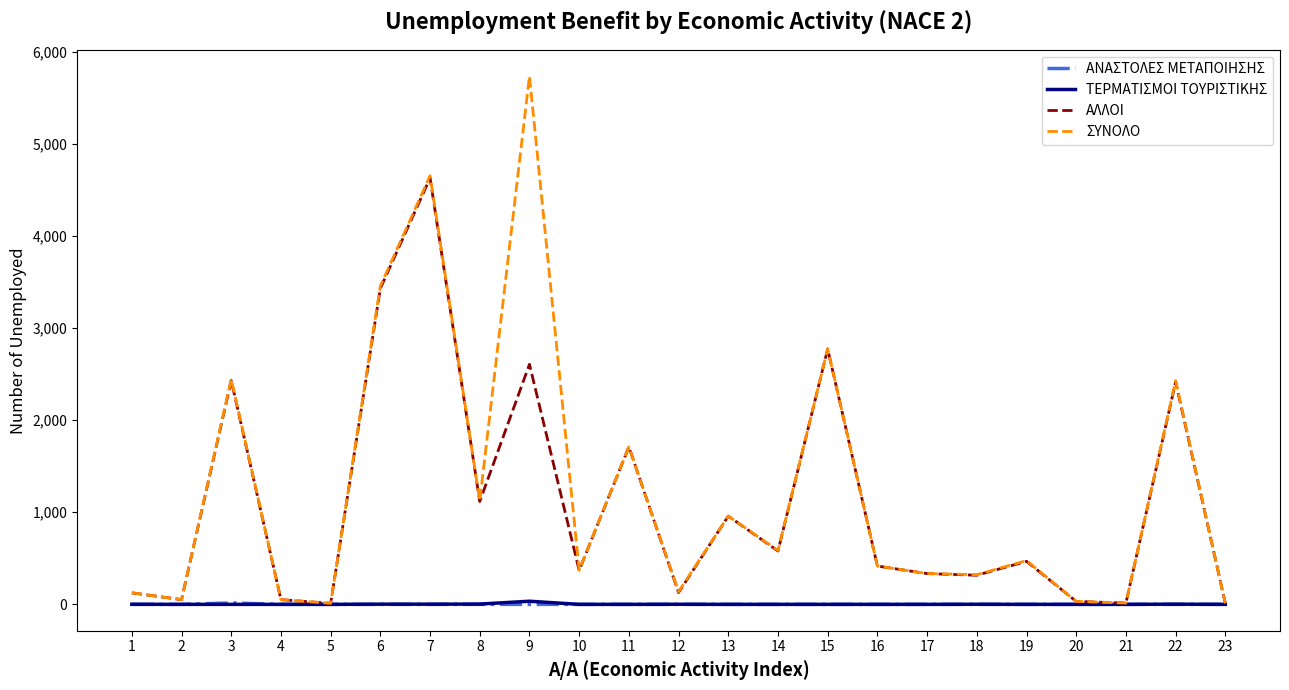

At which category is the sum across all series the highest?

7